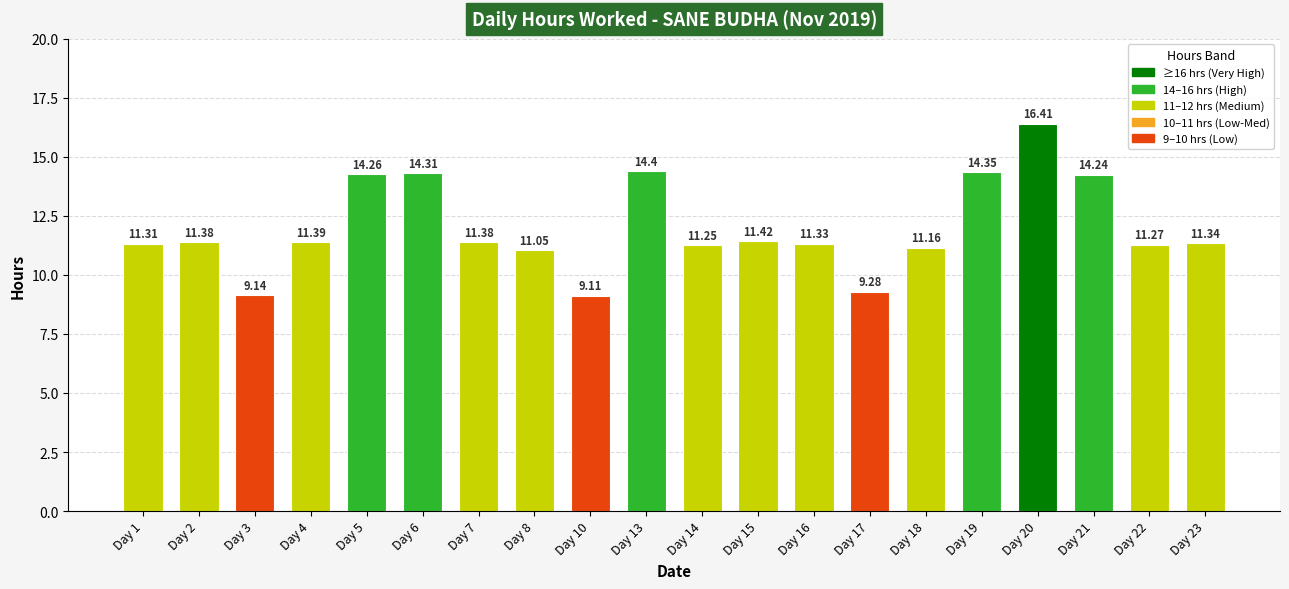

Does the chart contain any negative values?

No